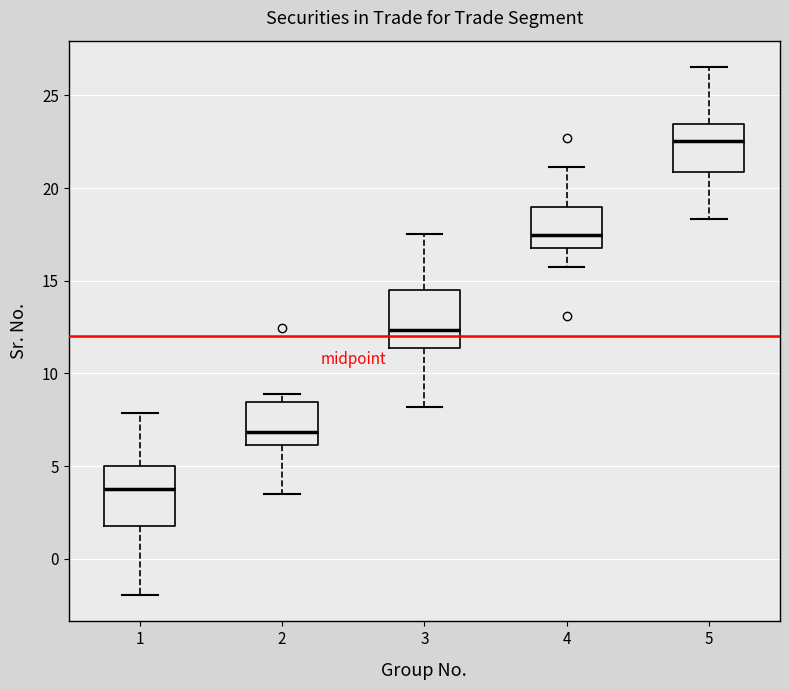

Reading left to right, read every box against the y-axis: the position of its median line, the range the box covers, and the ends of its whiskers. The values are not printed on the chart, so give them approximately, as read against the axis.

1: median 4.0, box 2.0 to 5.0, whiskers -2.0 to 8.0
2: median 7.0, box 6.0 to 8.5, whiskers 3.5 to 9.0
3: median 12.5, box 11.5 to 14.5, whiskers 8.0 to 17.5
4: median 17.5, box 17.0 to 19.0, whiskers 15.5 to 21.0
5: median 22.5, box 21.0 to 23.5, whiskers 18.5 to 26.5